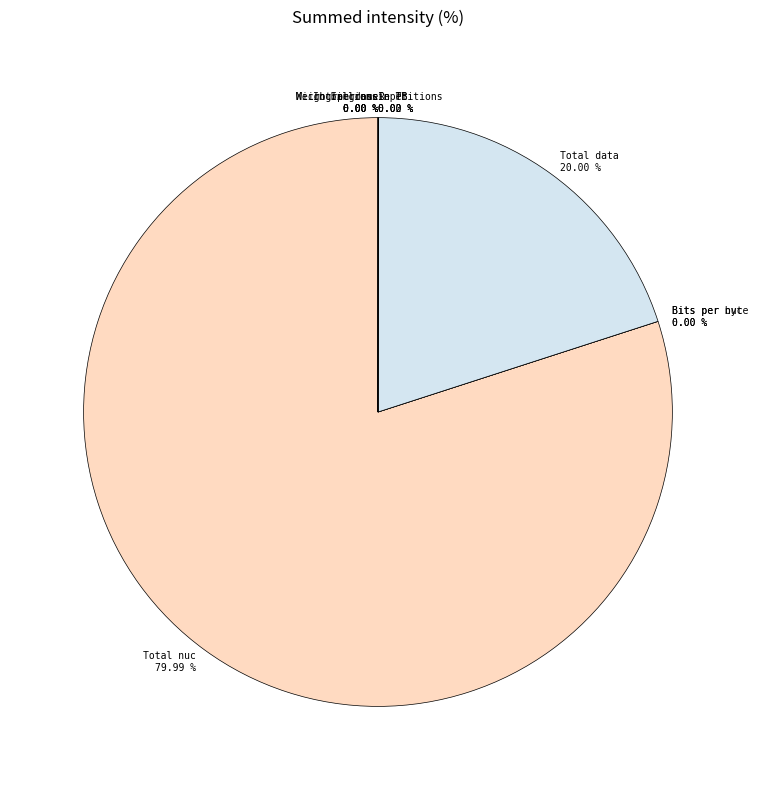

How many slices are in this pie chart?

11